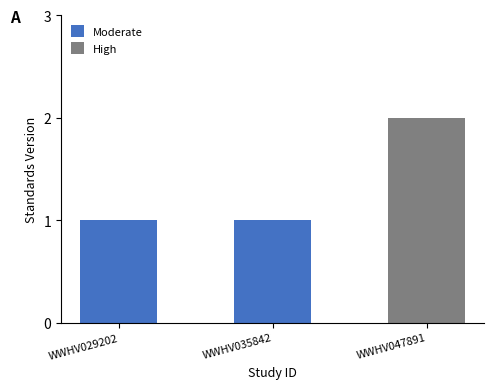

Which category has the highest value across all series?

WWHV047891